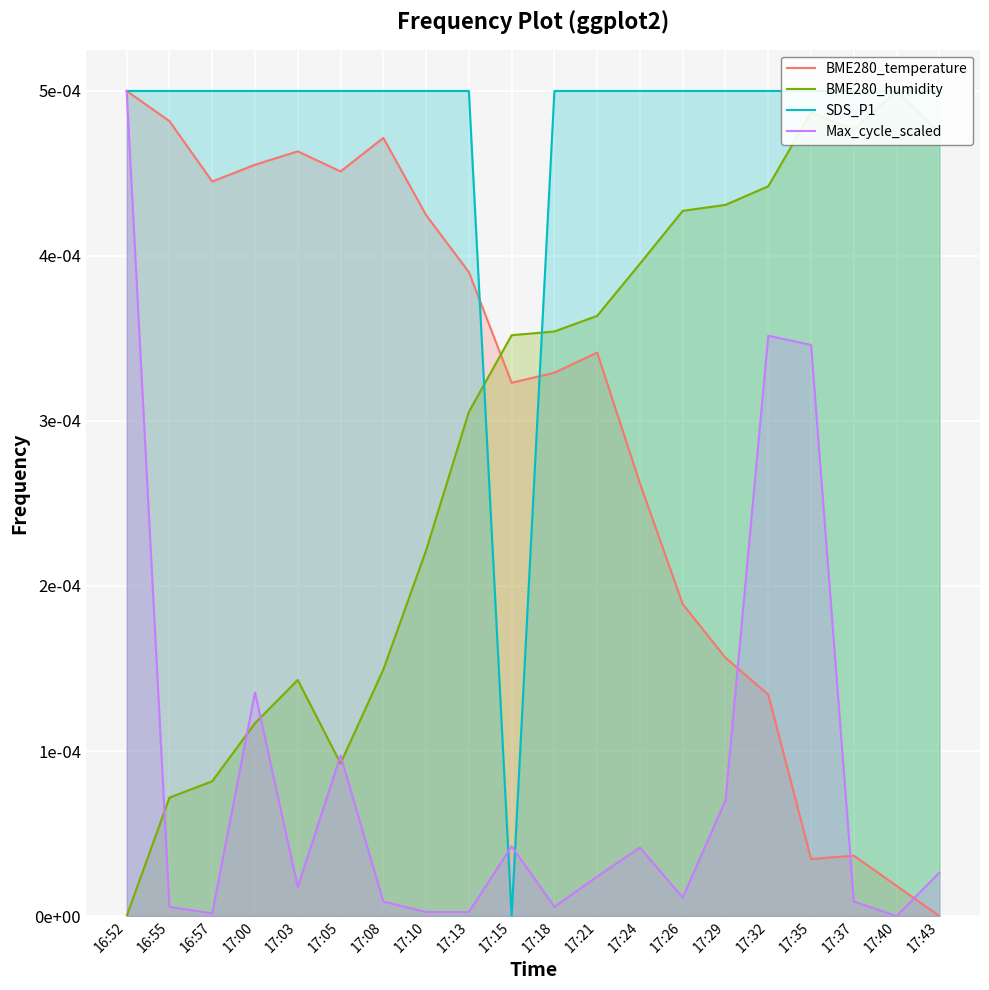

Between which two adjacent categories do Max_cycle_scaled and BME280_humidity first intersect?

16:52 and 16:55